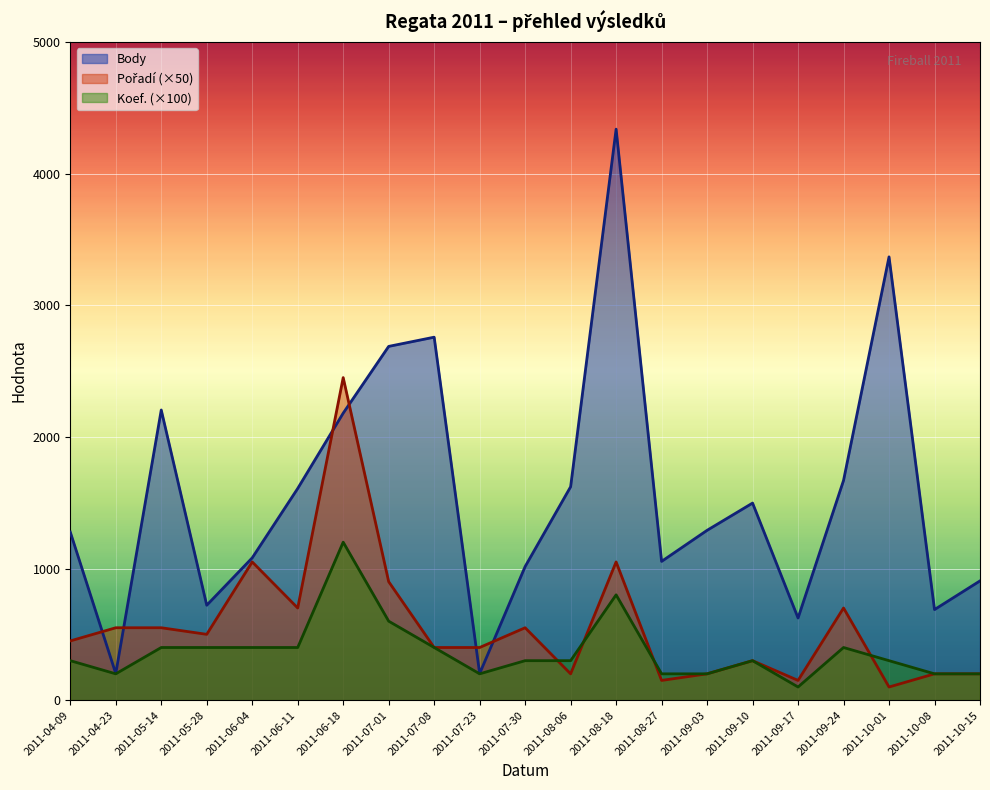

Count the number of categories in the chart.

21